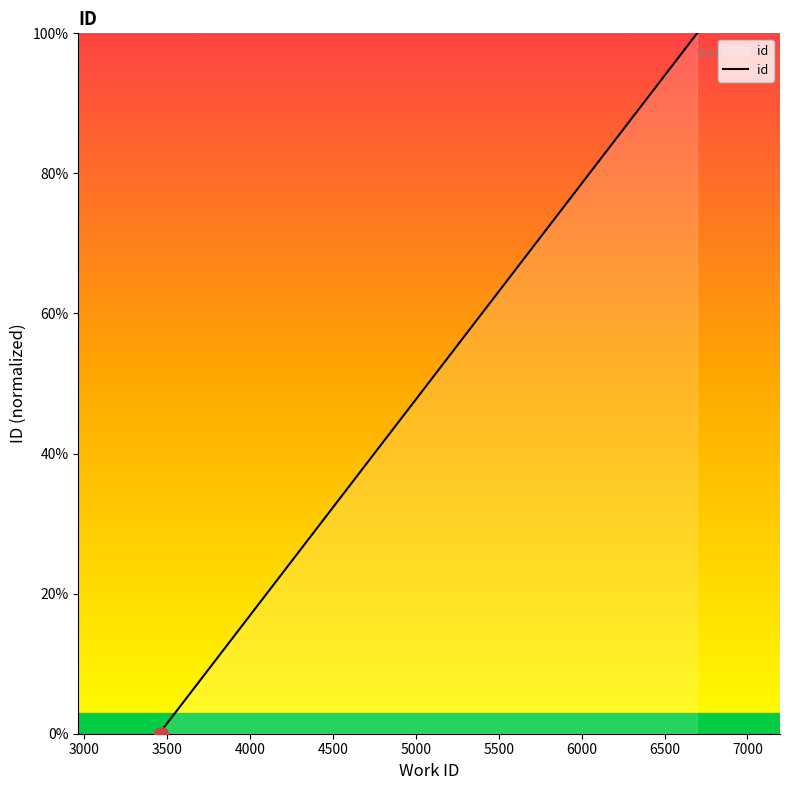

The value at 5500 is 1.0. True or false?

False